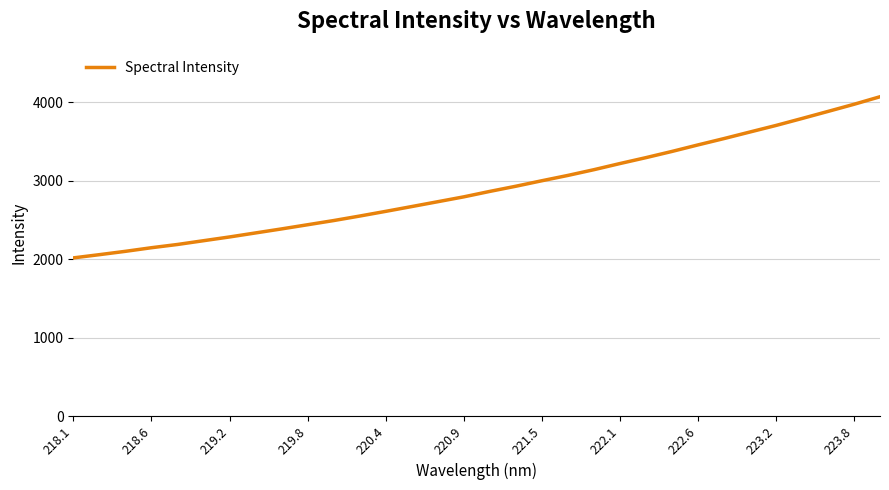

What is the maximum value shown in the chart?

4068.1